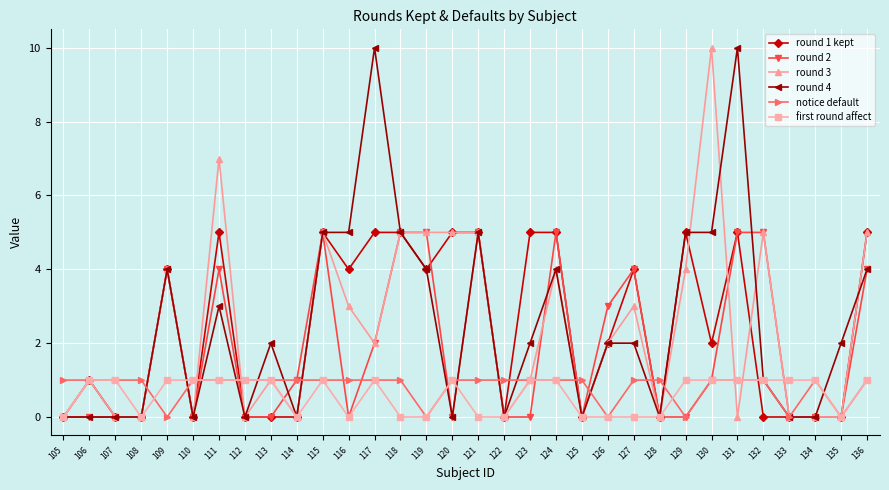

How many values in the first round affect series are below 1?

13